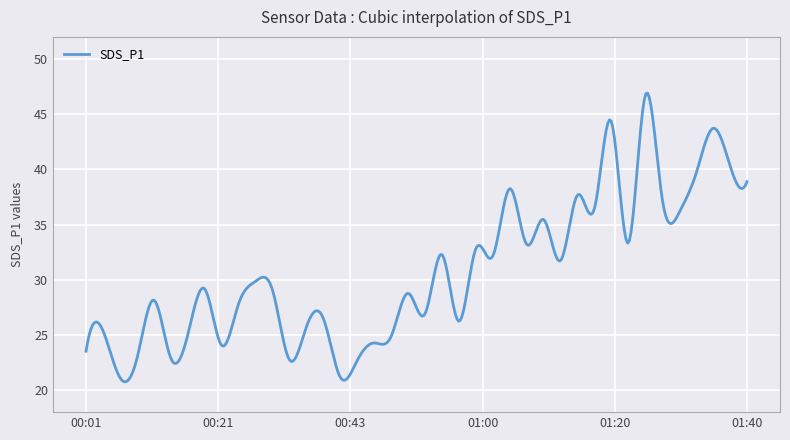

What is the minimum value shown in the chart?

20.8